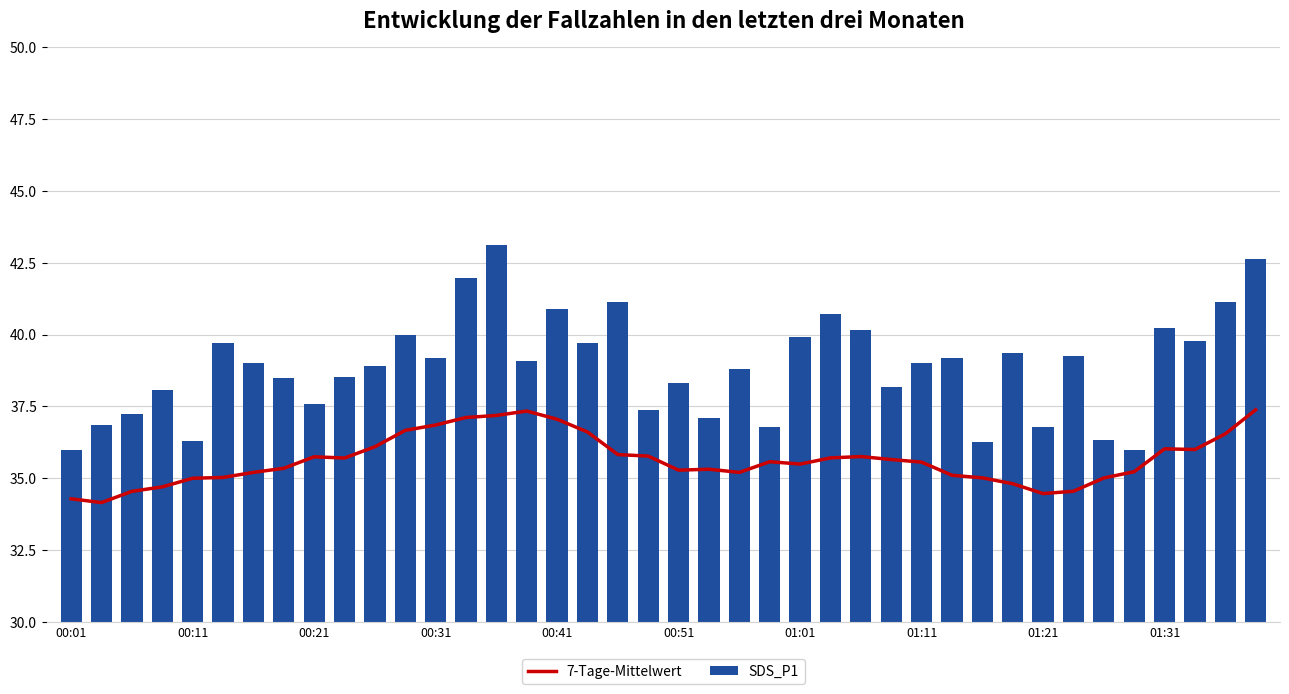

What is the maximum value for SDS_P1?

43.1